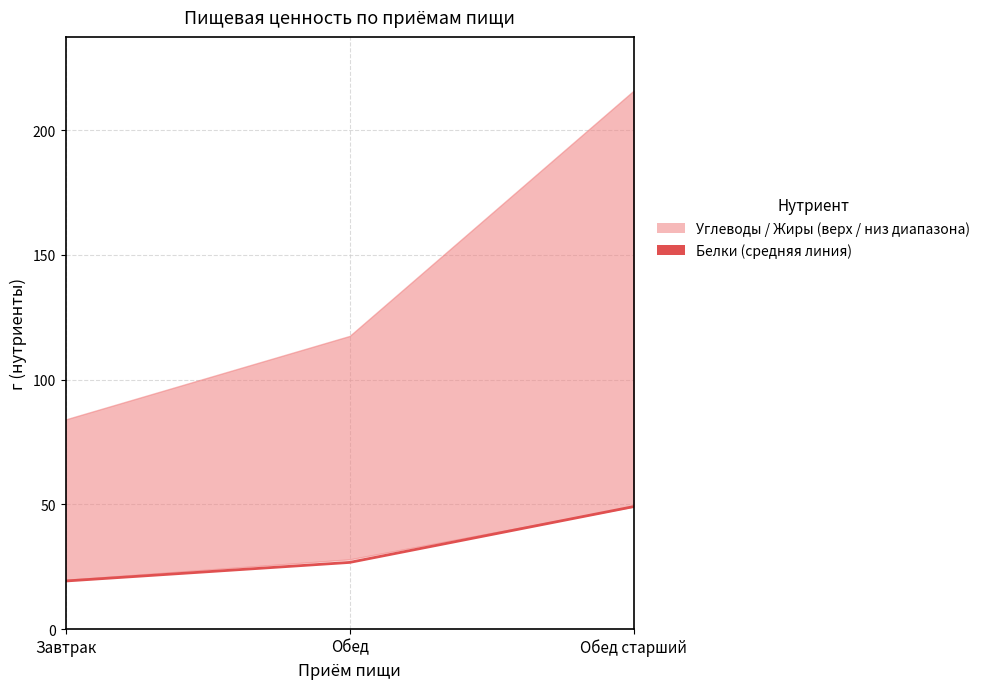

What is the minimum value shown in the chart?

19.2